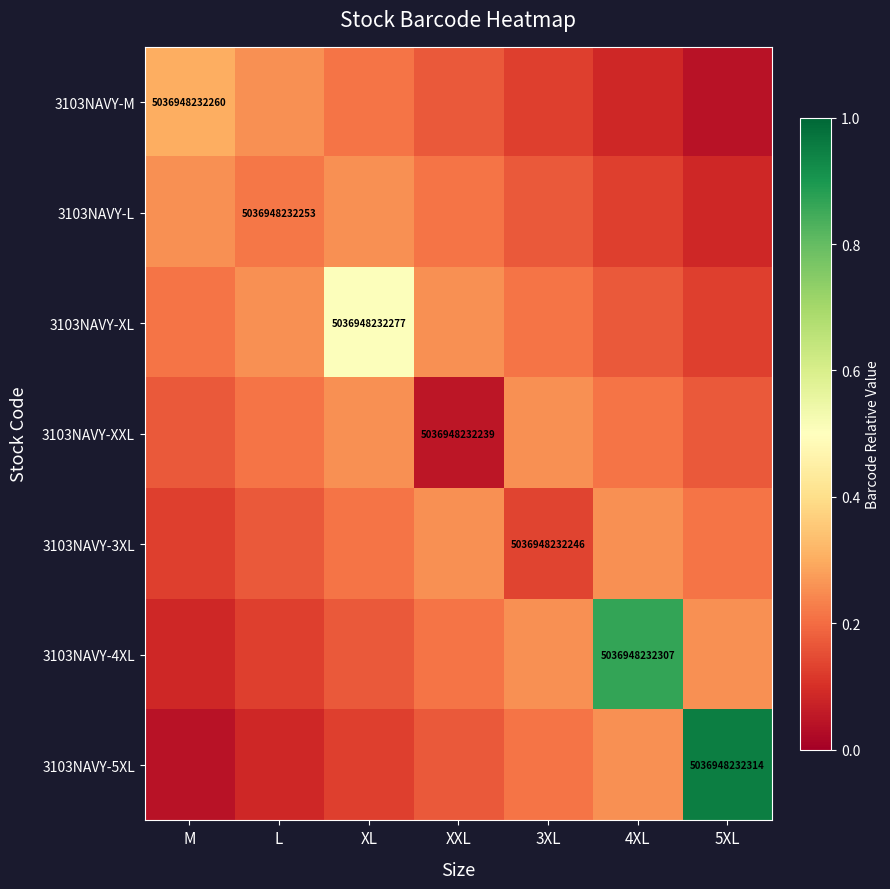

Read the 3103NAVY-XXL value at XXL.

0.1